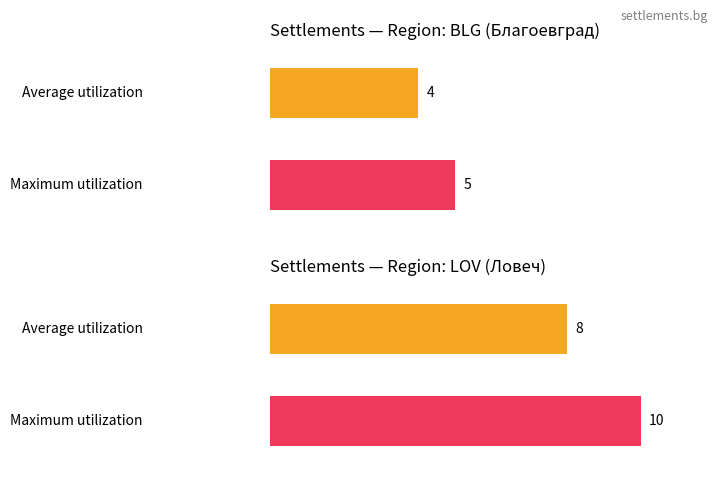

At which label does Maximum utilization reach its peak?

LOV